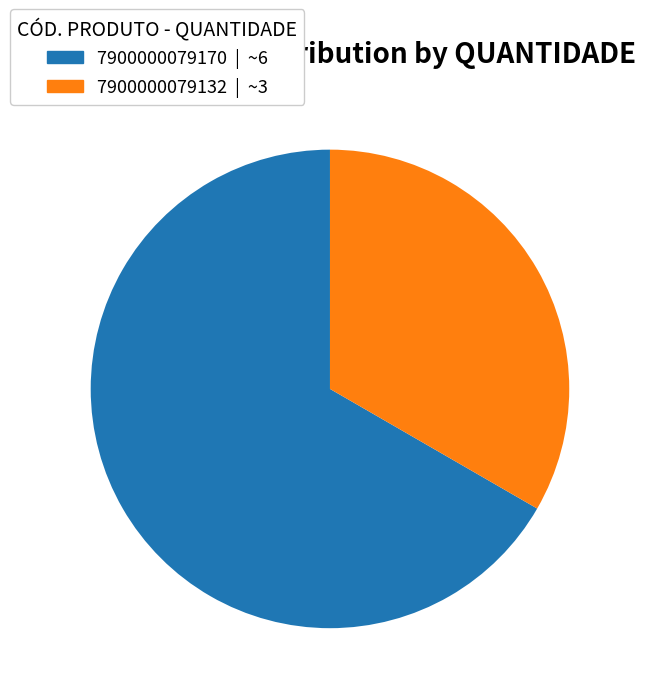

Count the number of slices in the pie.

2